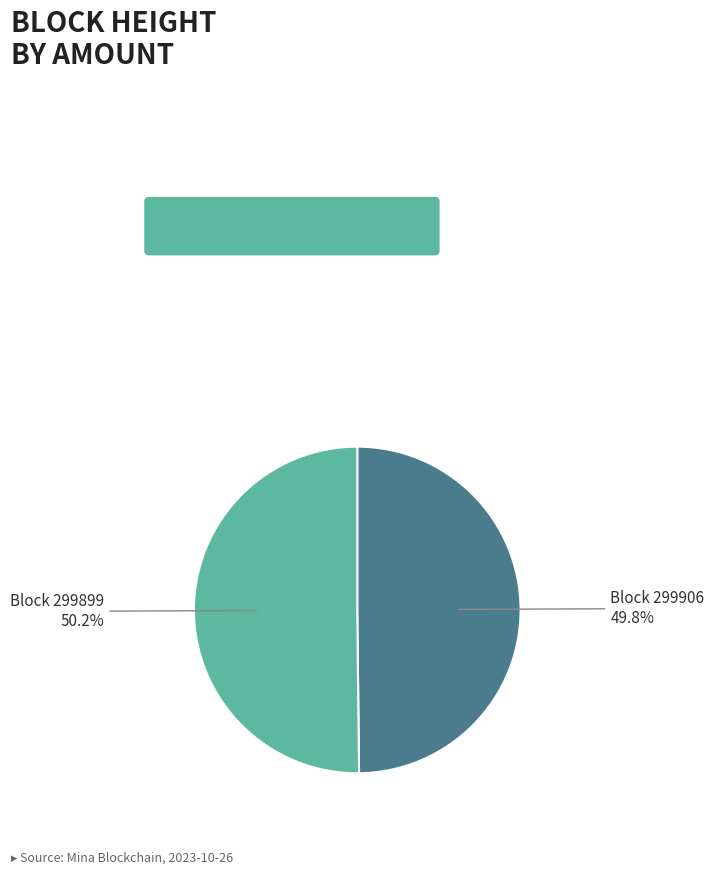

Does any single category account for the majority?

Yes